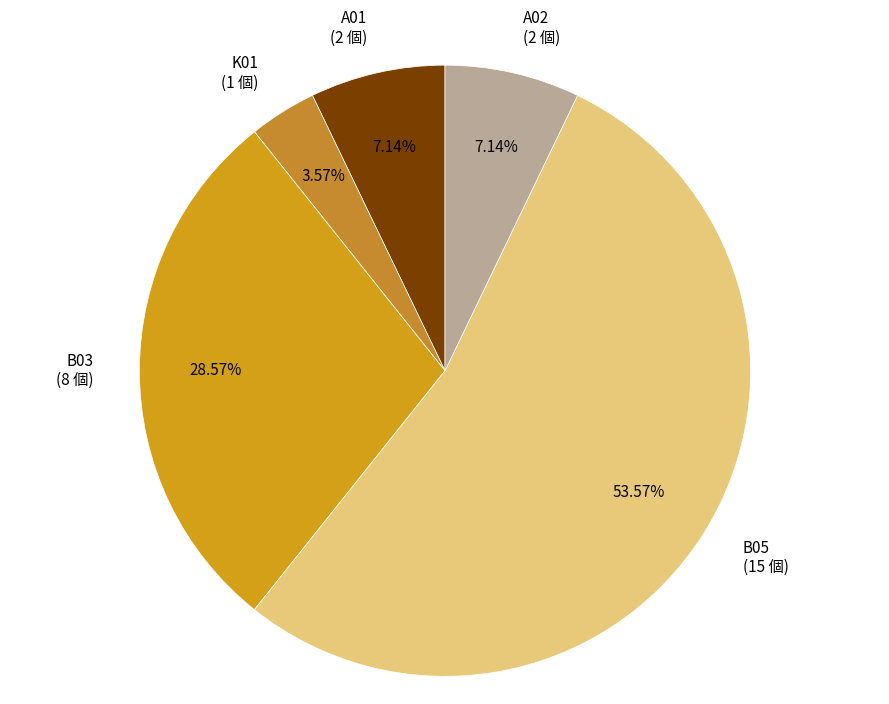

What is the majority slice?

B05